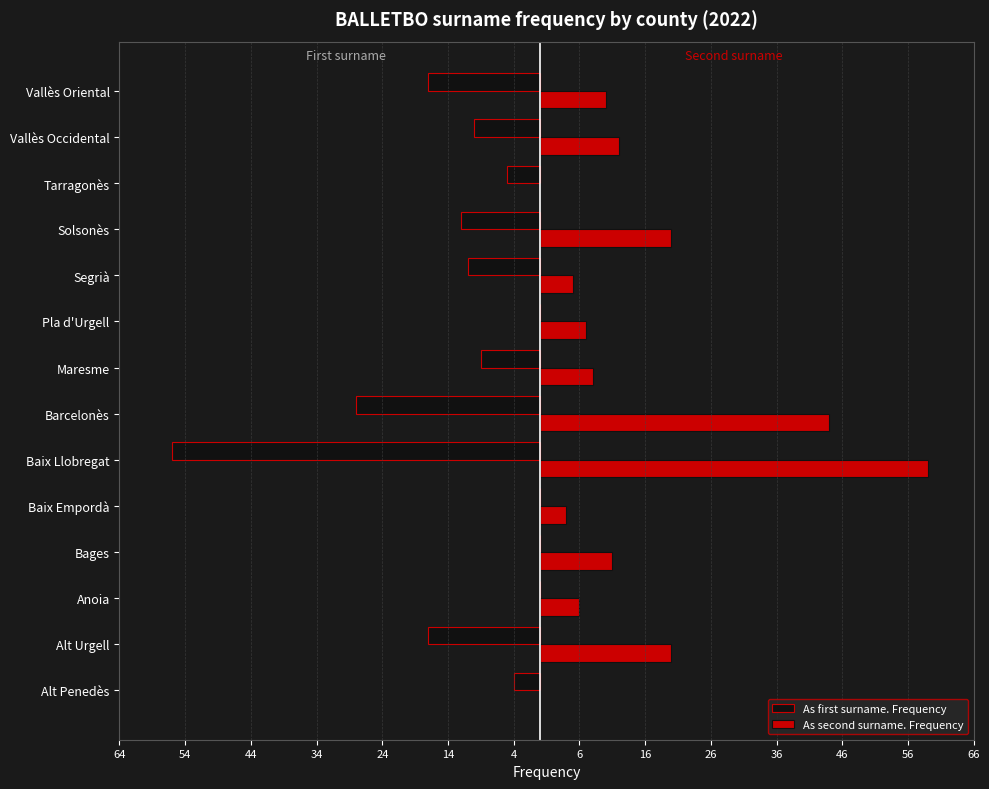

What is the sum of all As second surname. Frequency values?

206